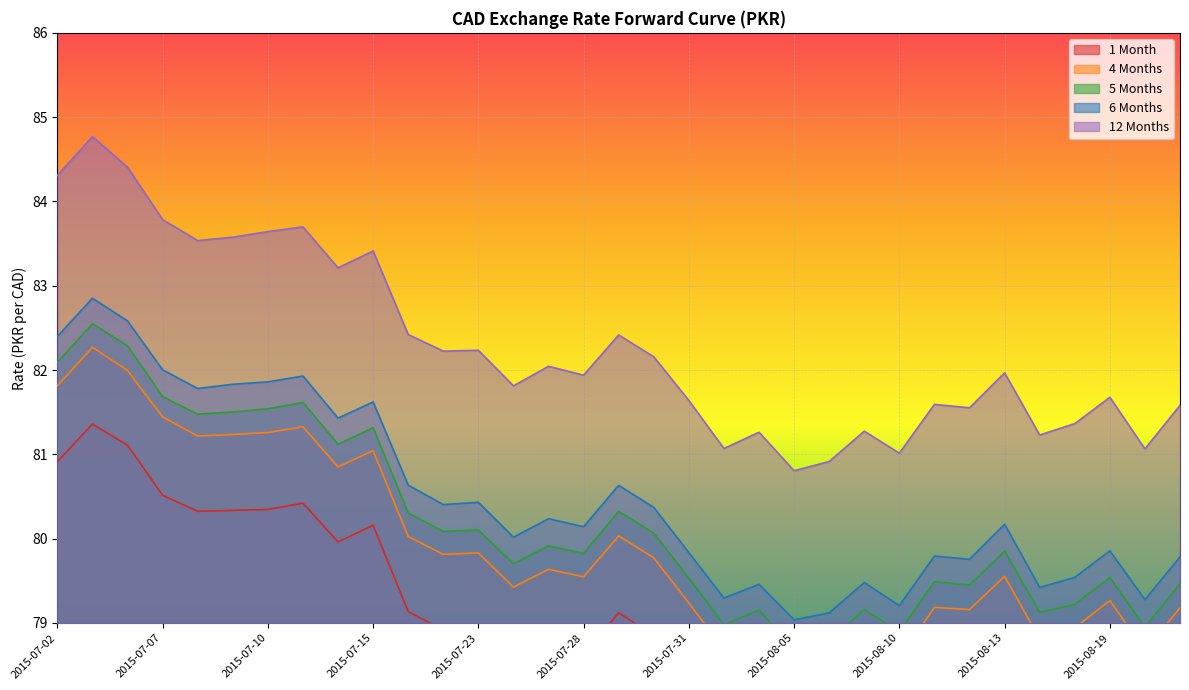

Where does the 4 Months series first go above 79?

2015-07-02